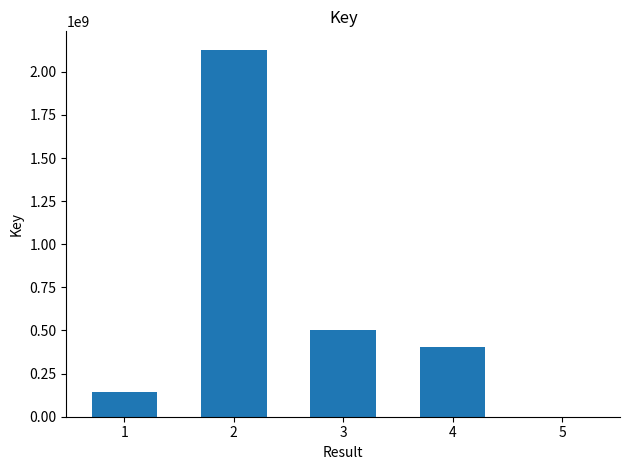

What is the average value?

634844192